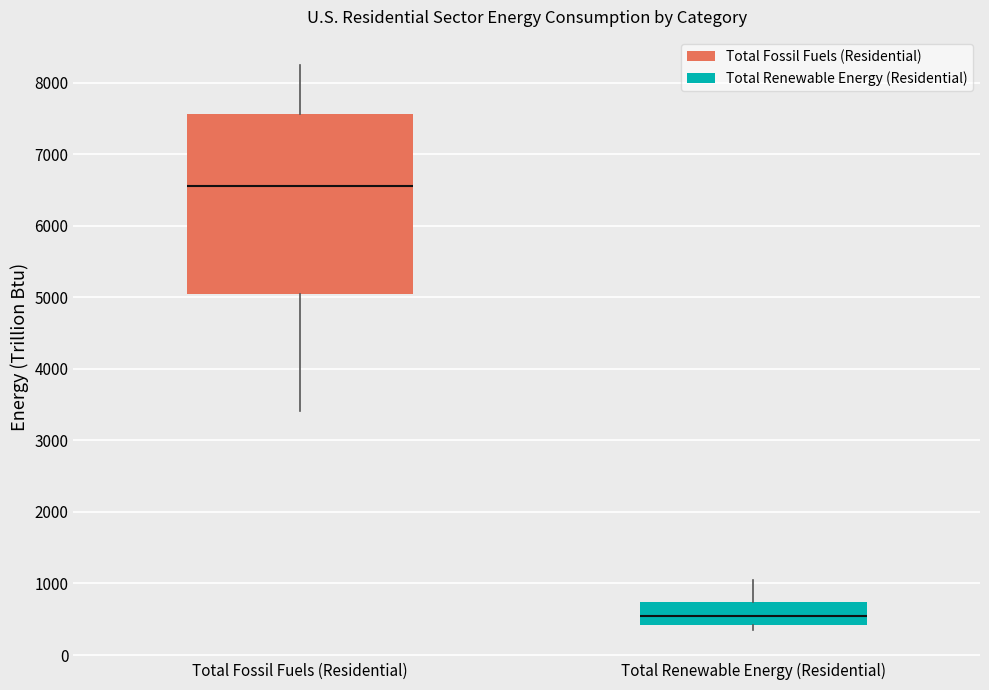

Reading left to right, read every box against the y-axis: the position of its median line, the range the box covers, and the ends of its whiskers. The values are not printed on the chart, so give them approximately, as read against the axis.

Total Fossil Fuels (Residential): median 6600, box 5000 to 7600, whiskers 3400 to 8200
Total Renewable Energy (Residential): median 500, box 400 to 700, whiskers 400 (just below the box's lower edge) to 1100